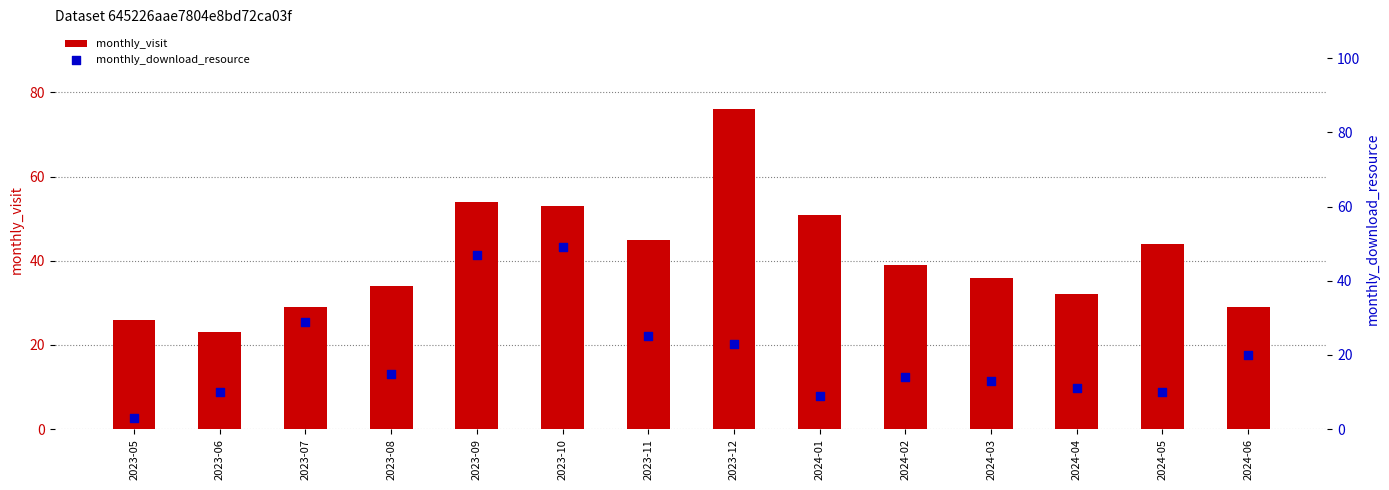

What are all the series names shown in the legend?

monthly_visit, monthly_download_resource